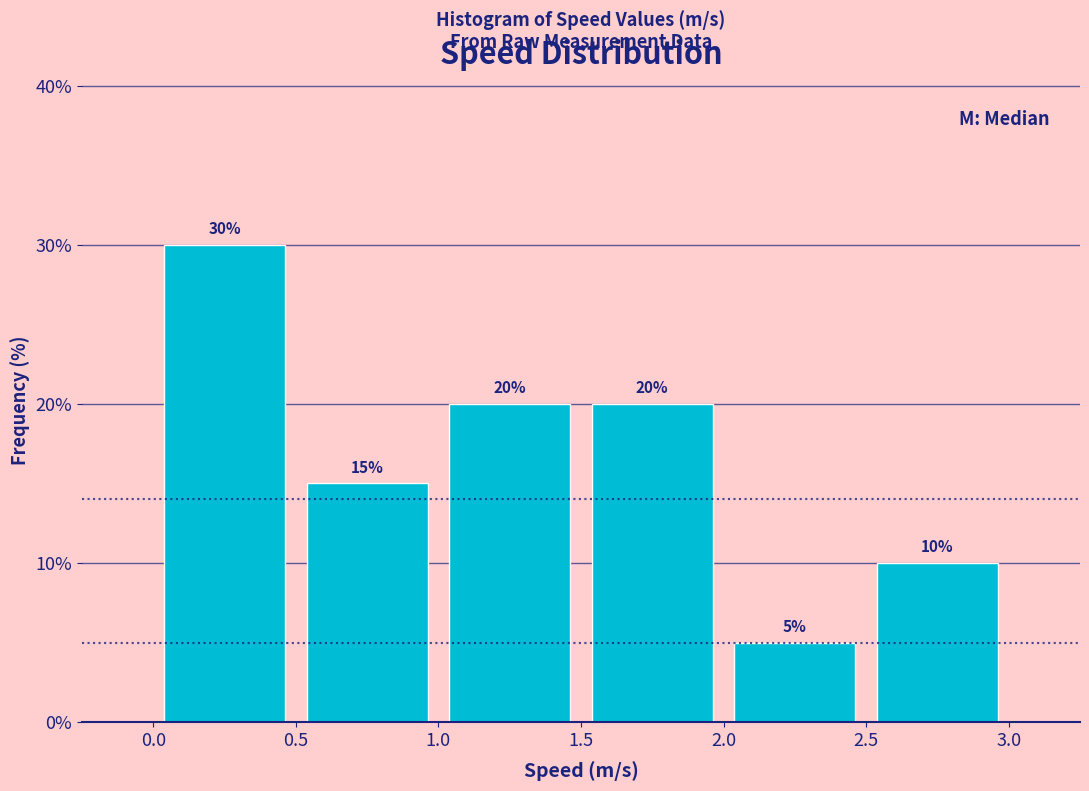

Reading left to right, list every bar in this chart as the range it spans on the x-axis followed by its height.

0.0 to 0.5: 30
0.5 to 1.0: 15
1.0 to 1.5: 20
1.5 to 2.0: 20
2.0 to 2.5: 5
2.5 to 3.0: 10